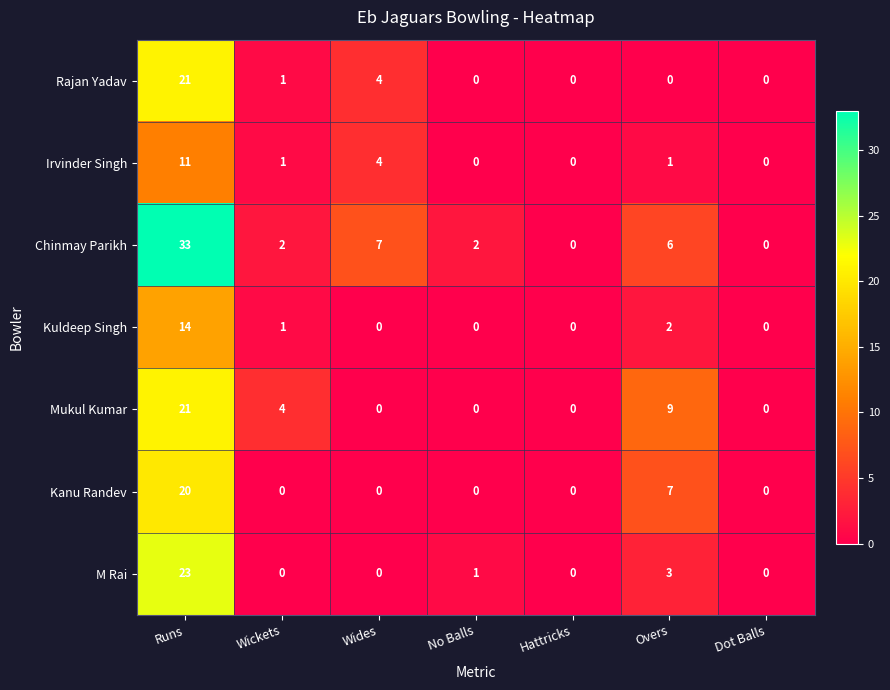

Read the Mukul Kumar value at Wickets.

4